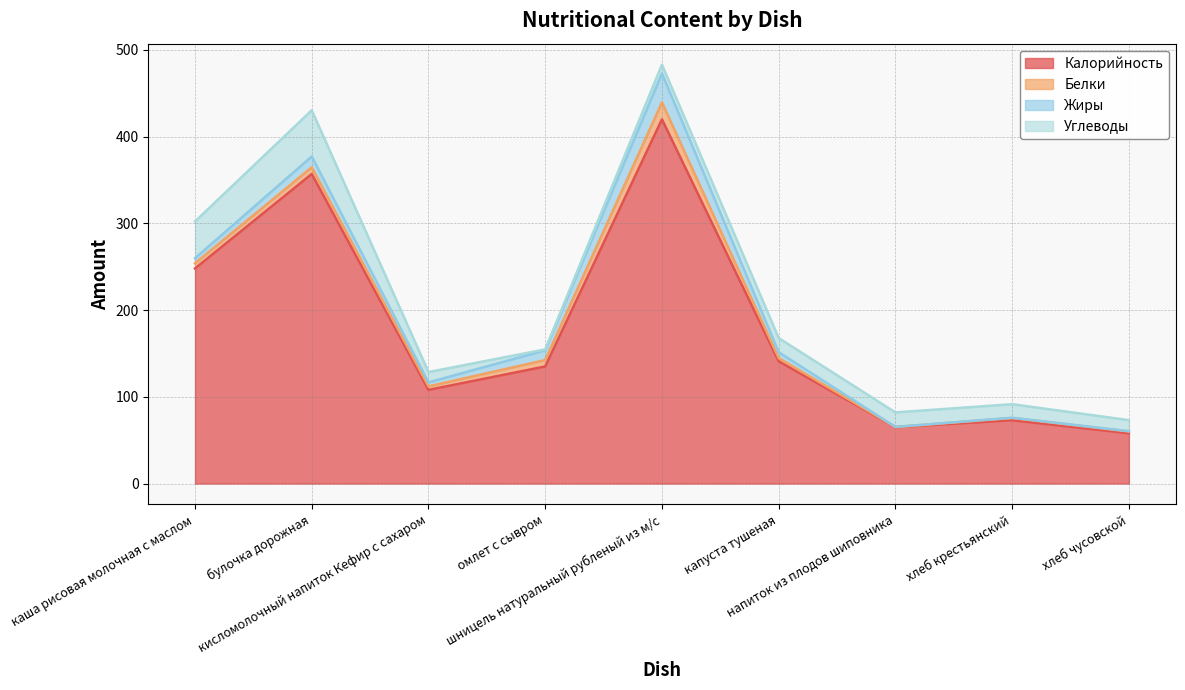

True or false: Белки has a value of 3.7 at капуста тушеная.

True